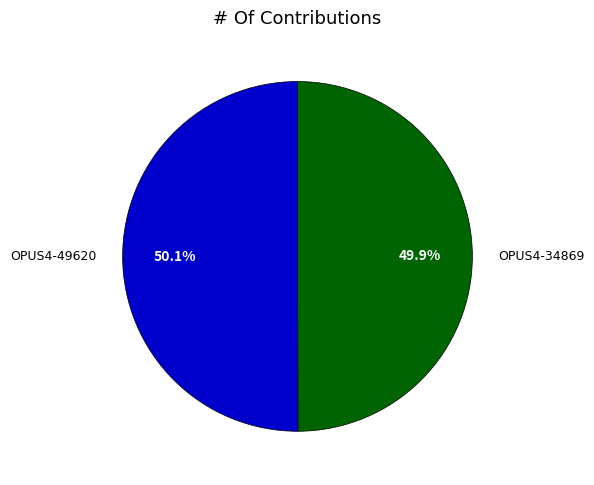

What percentage do OPUS4-34869 and OPUS4-49620 together represent?

100.0%